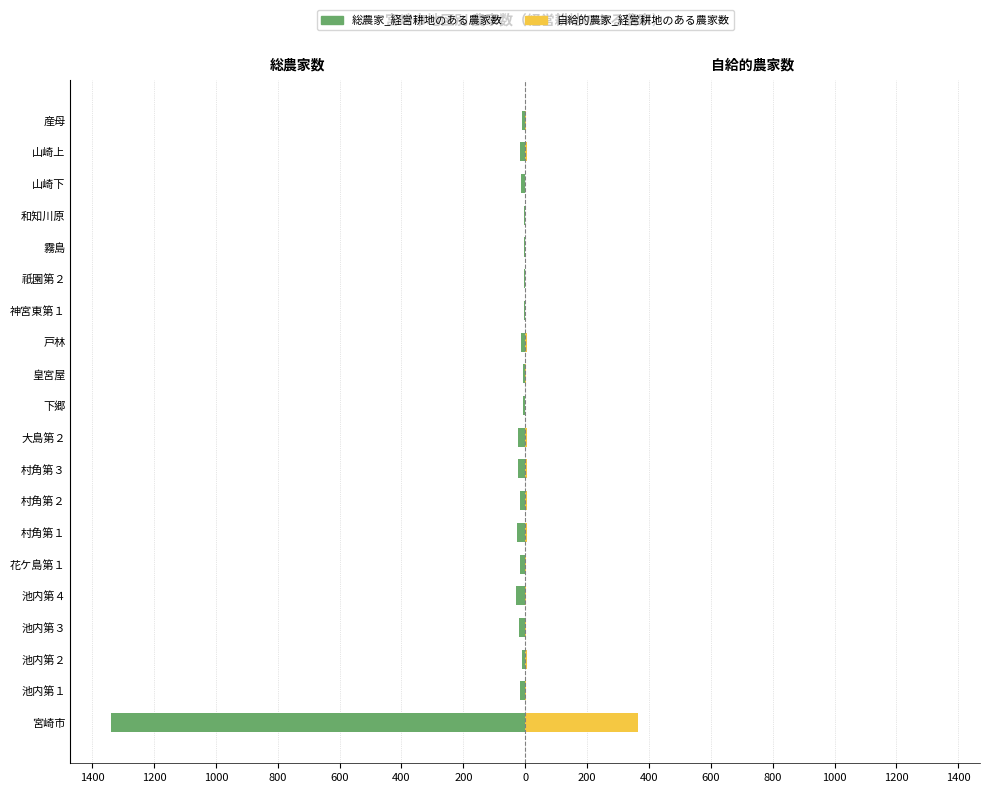

Which series changed the most between 山崎下 and 山崎上?

自給的農家_経営耕地のある農家数